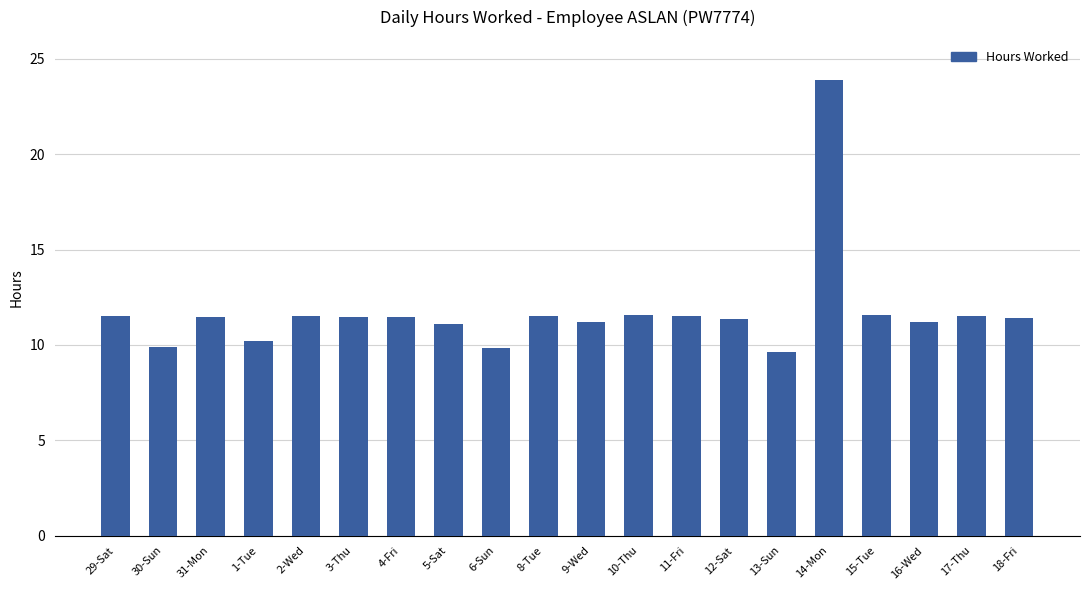

How many bars are there in total?

20